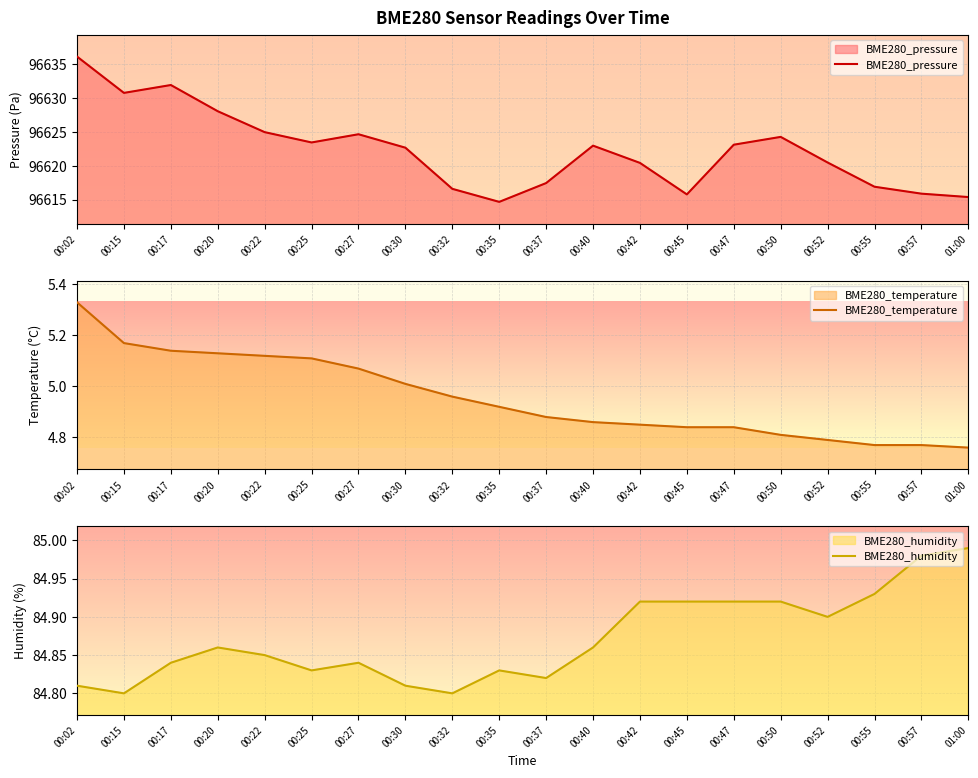

At which category does the chart reach its minimum across all series?

01:00